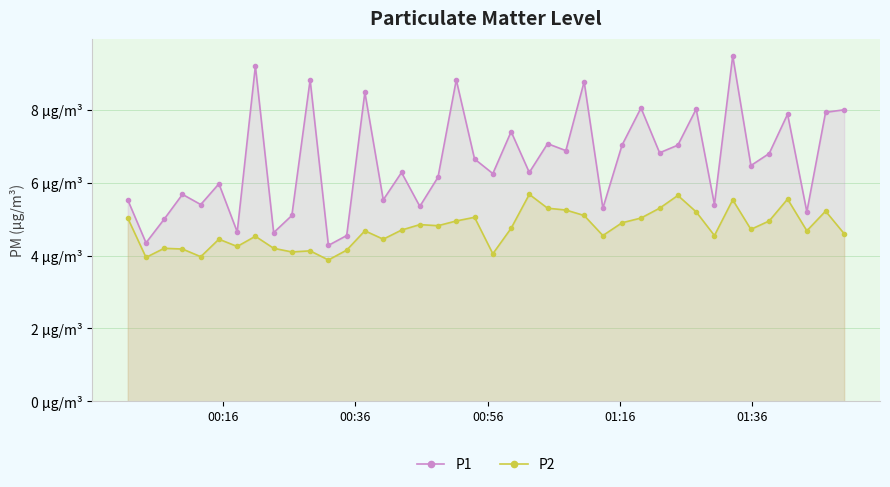

True or false: P2 and P1 intersect in this chart.

False